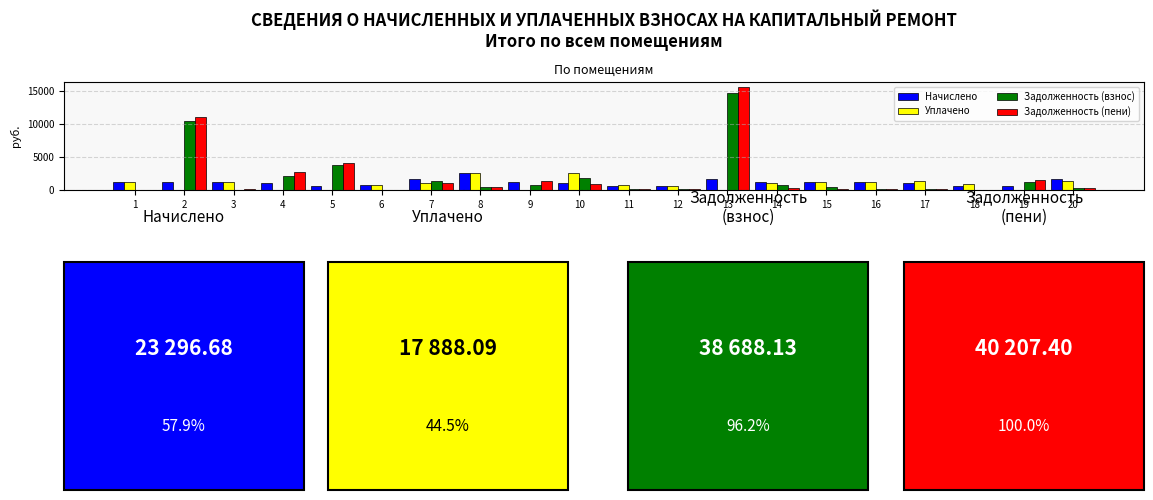

Which series has the widest spread of values?

Задолженность (пени)